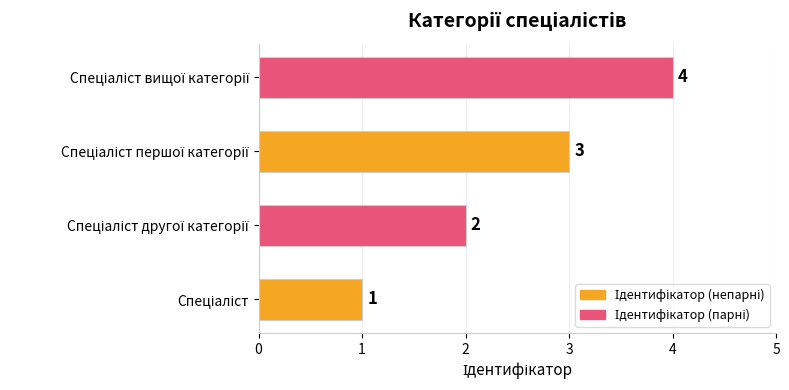

What is the minimum value shown in the chart?

1